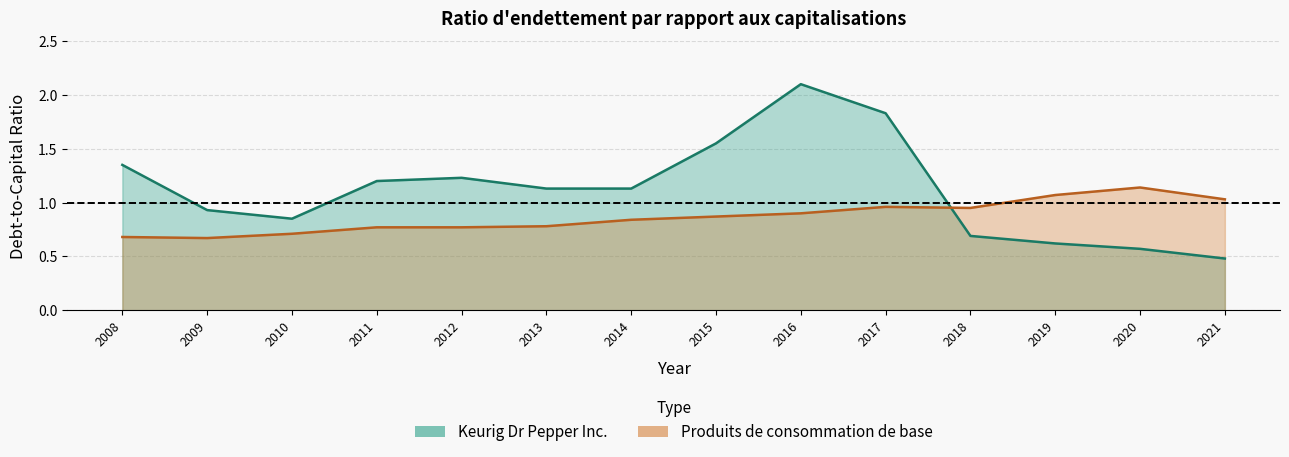

At which label does Keurig Dr Pepper Inc. first exceed 1?

2008